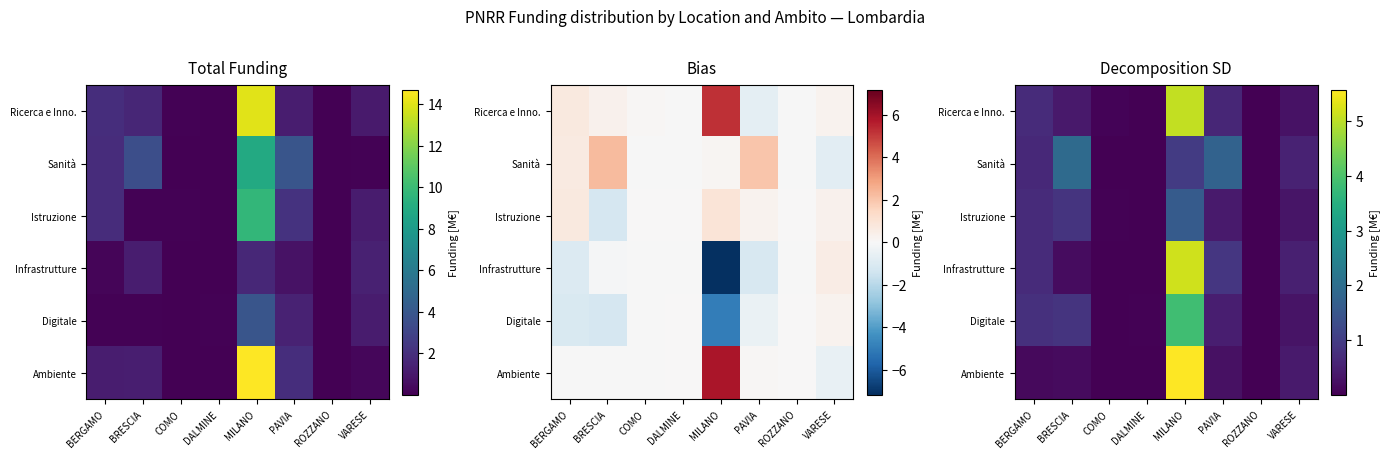

At which label does Ricerca e Inno. reach its minimum?

ROZZANO